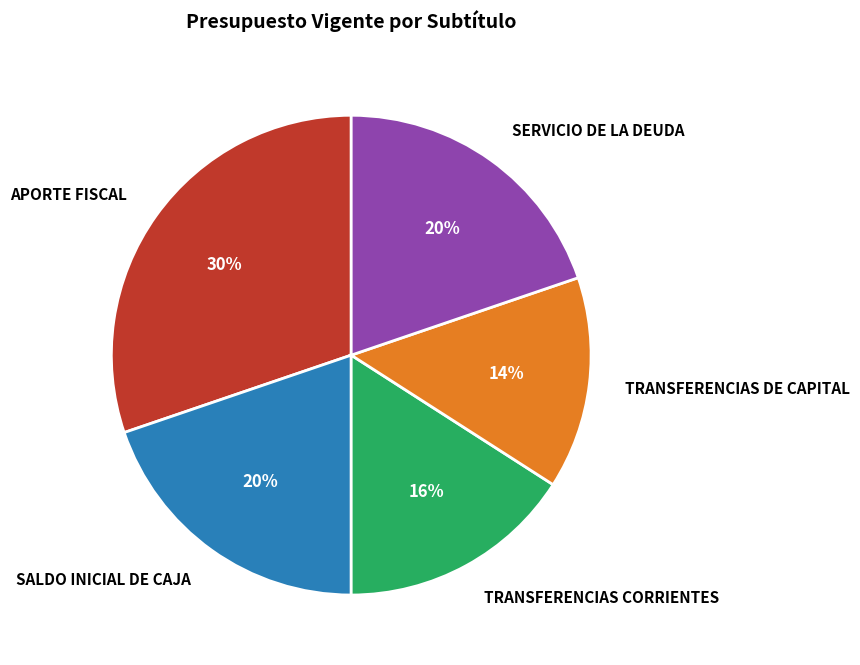

What is the smallest slice in the pie chart?

TRANSFERENCIAS DE CAPITAL